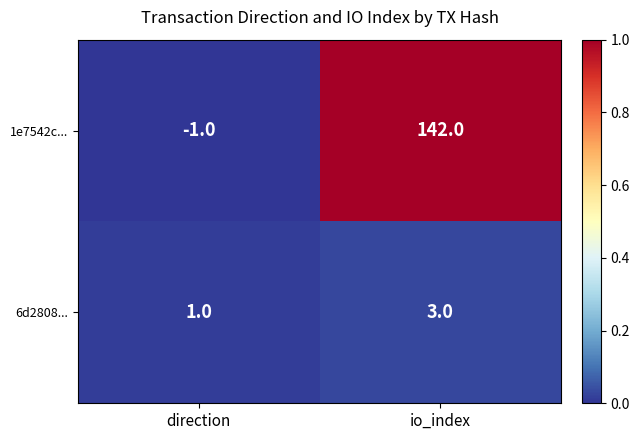

Which category has the lowest value across all series?

direction